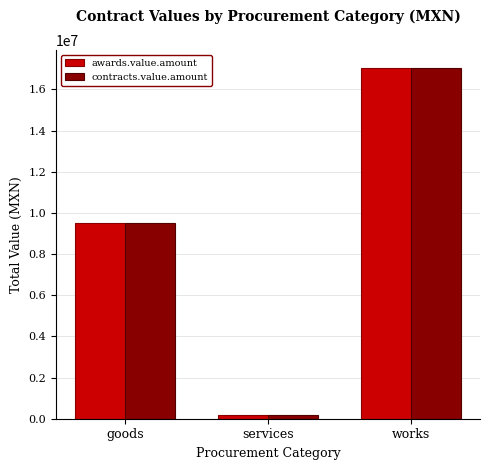

What is the label of the 1st bar from the right?

works